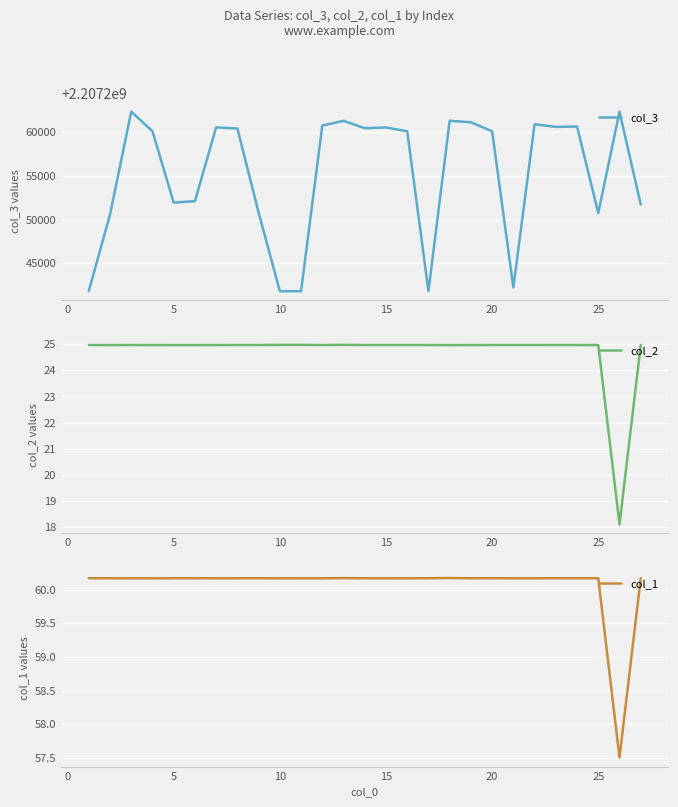

Which series has the largest range (max minus min)?

col_3